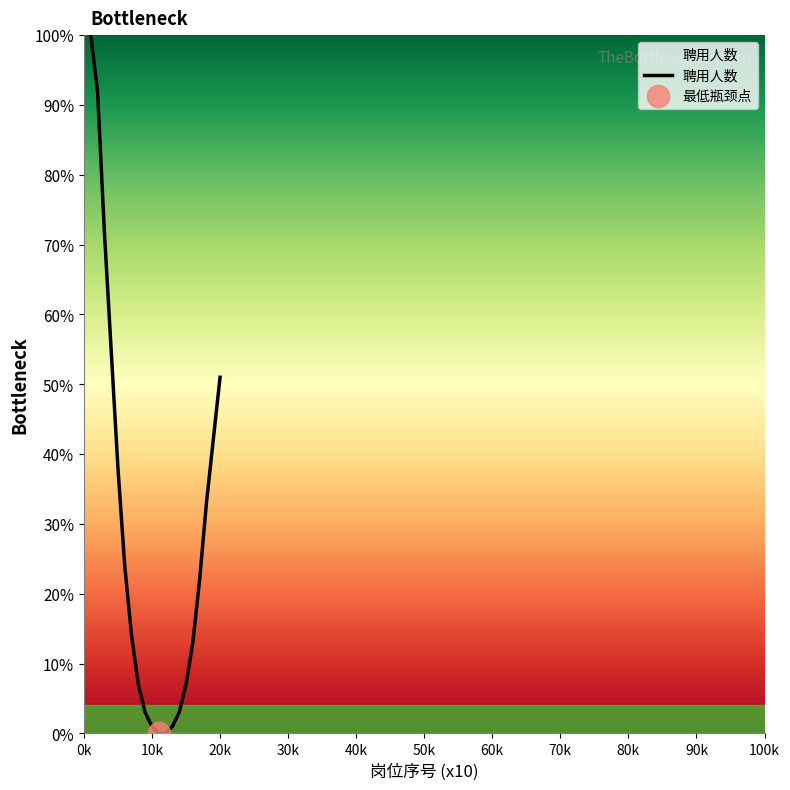

How many categories are shown in the chart?

20